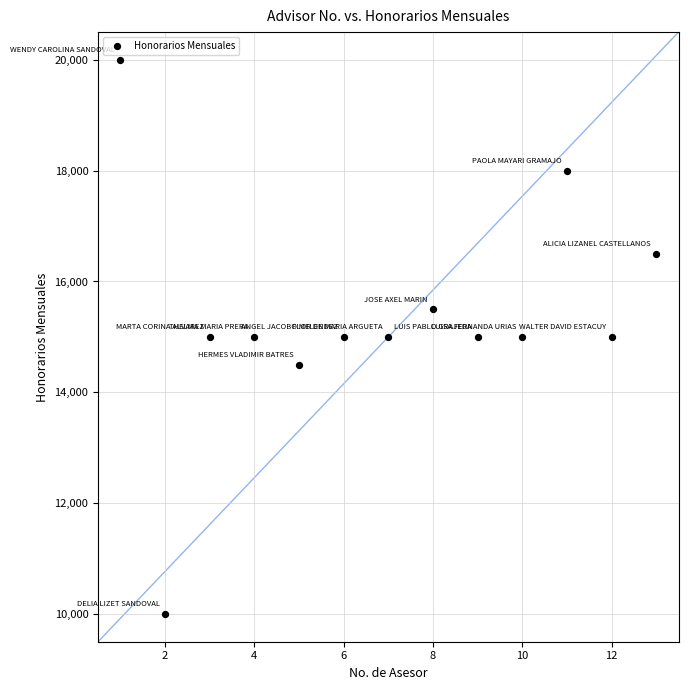

What is the range of X values (max minus min)?

12